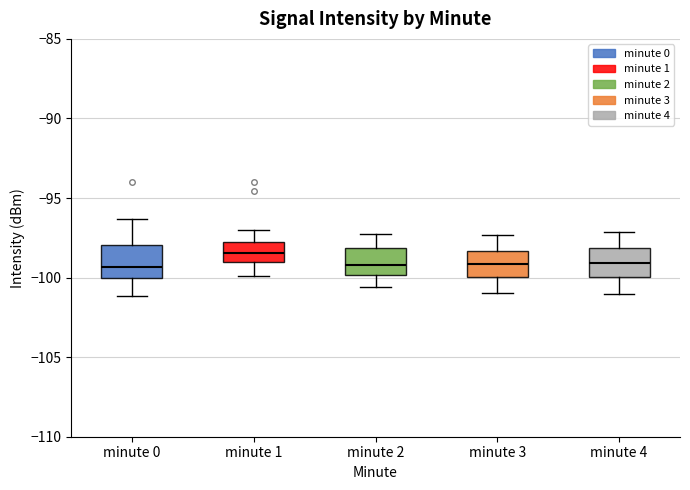

Which box's median line is the highest?

minute 1